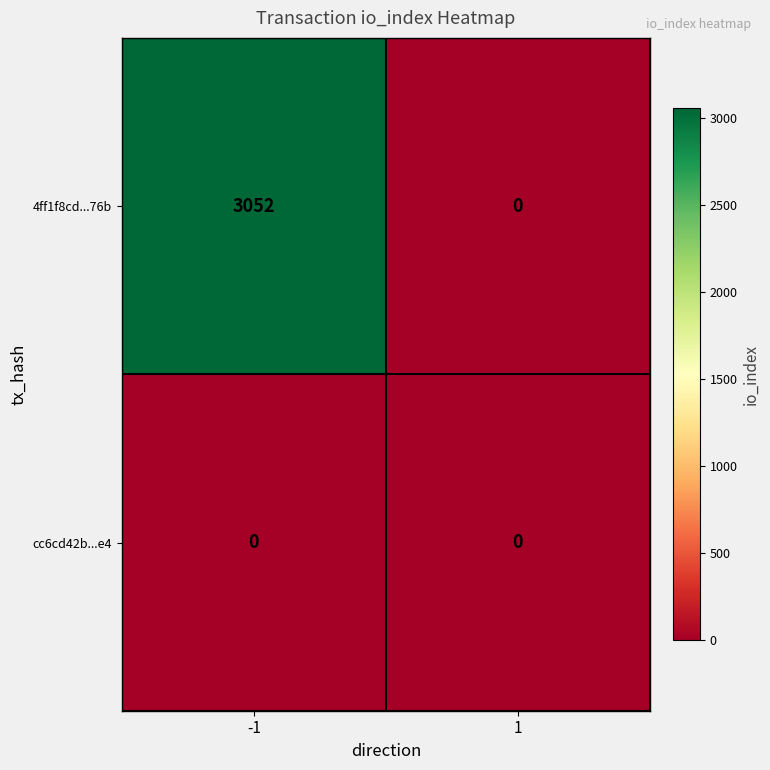

Reading left to right, transcribe all the data shown in this chart.

4ff1f8cd...76b: -1=3052	1=0
cc6cd42b...e4: -1=0	1=0